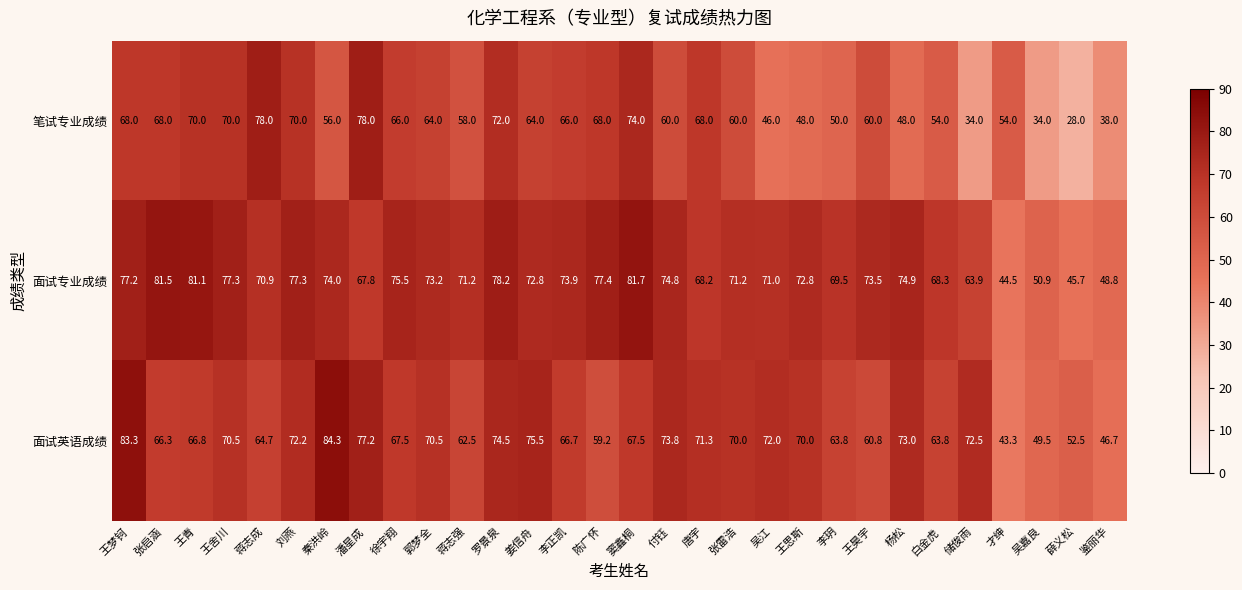

Which category has the highest value in the 面试英语成绩 series?

秦洪岭